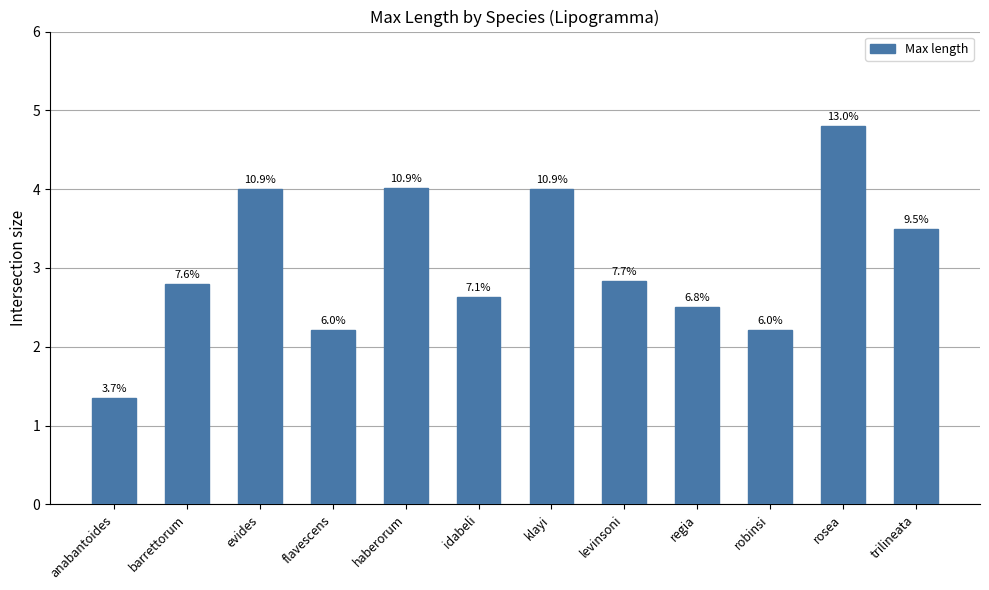

How many bars are there in total?

12